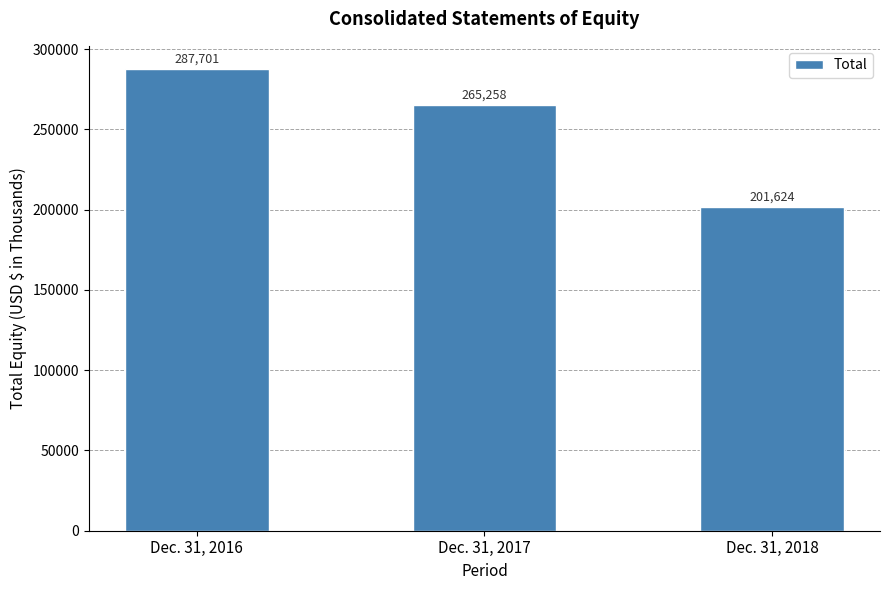

Between Dec. 31, 2016 and Dec. 31, 2018, which is larger?

Dec. 31, 2016